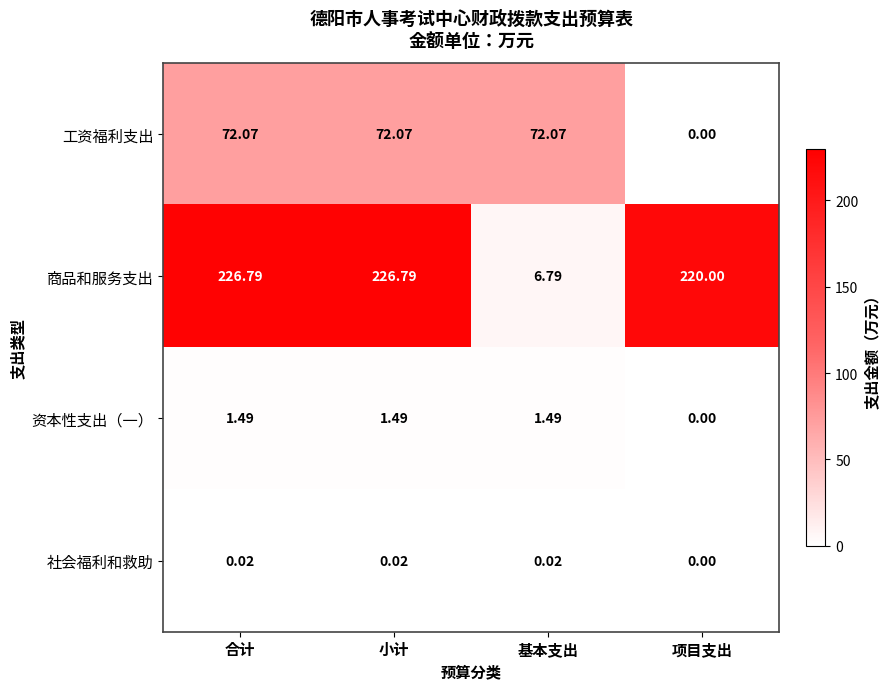

Which label corresponds to the smallest value in the chart?

项目支出